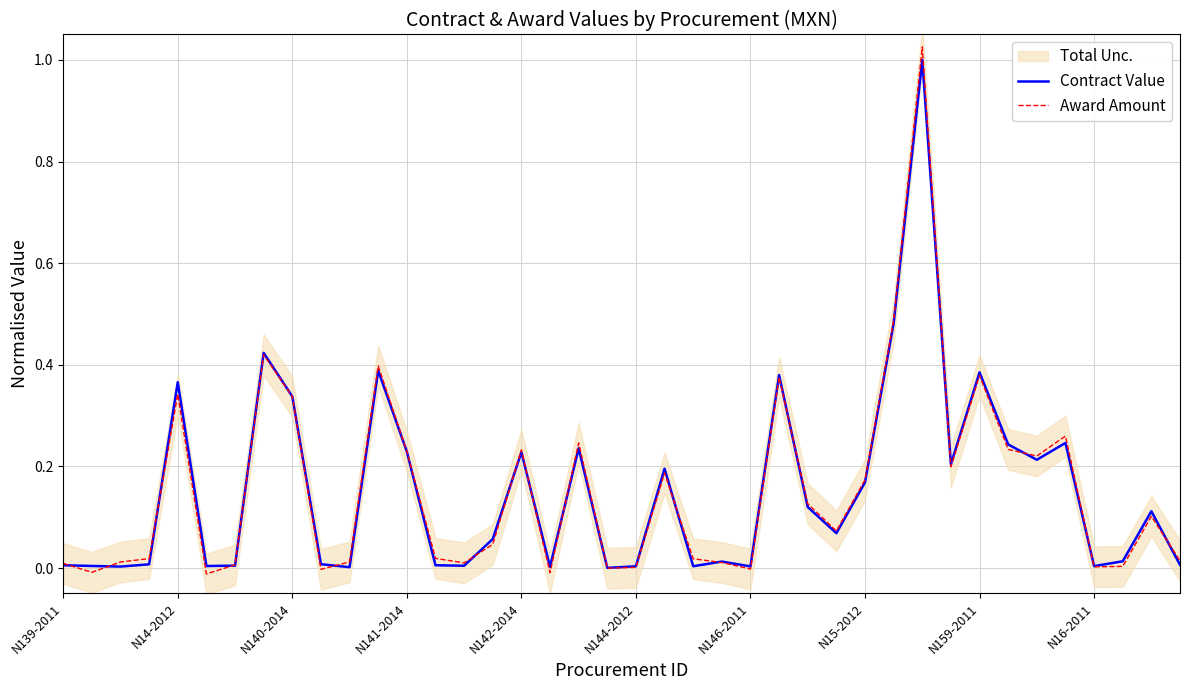

Which series has the largest total across all categories?

Award Amount